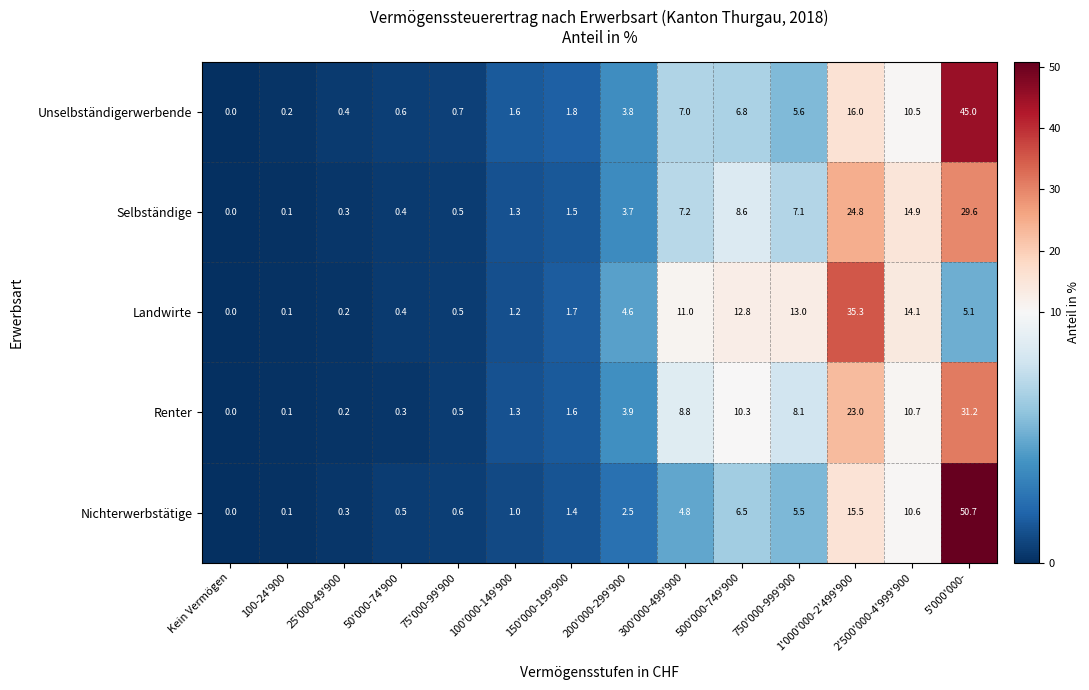

Which series has the largest range (max minus min)?

Nichterwerbstätige